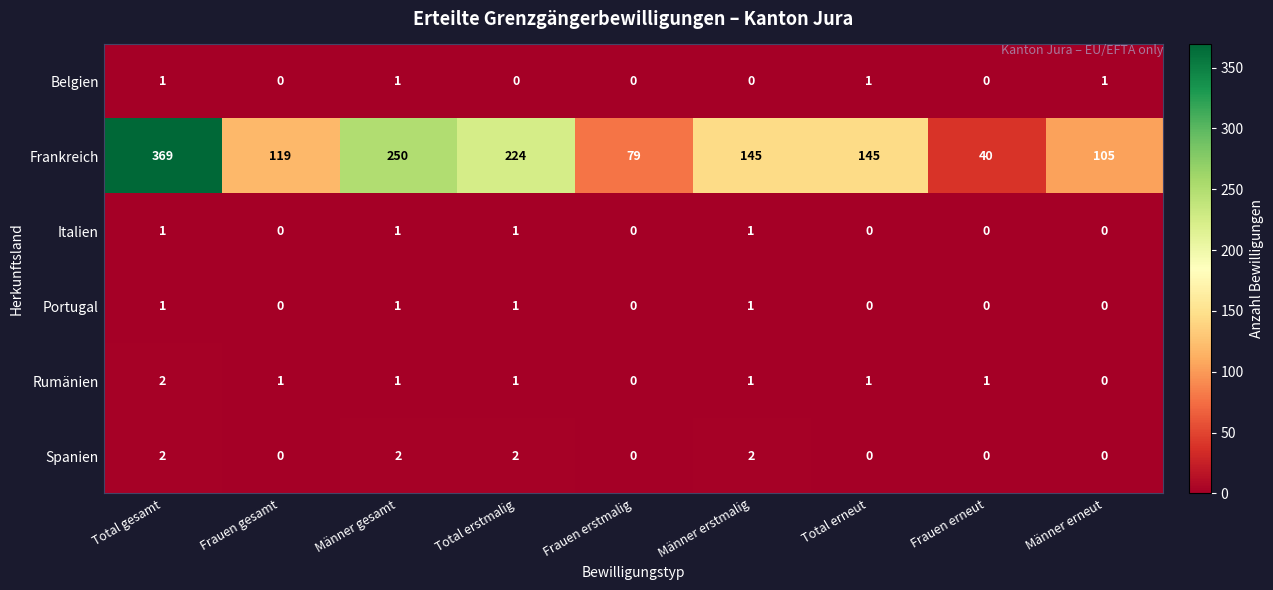

How many series are shown in this chart?

6